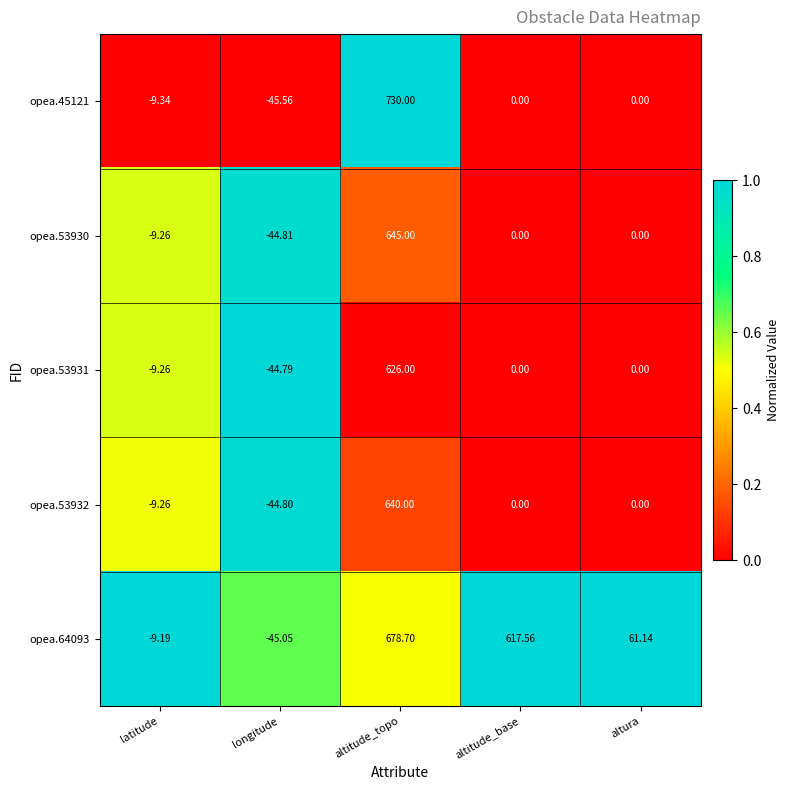

At which label does opea.45121 first exceed 0?

altitude_topo